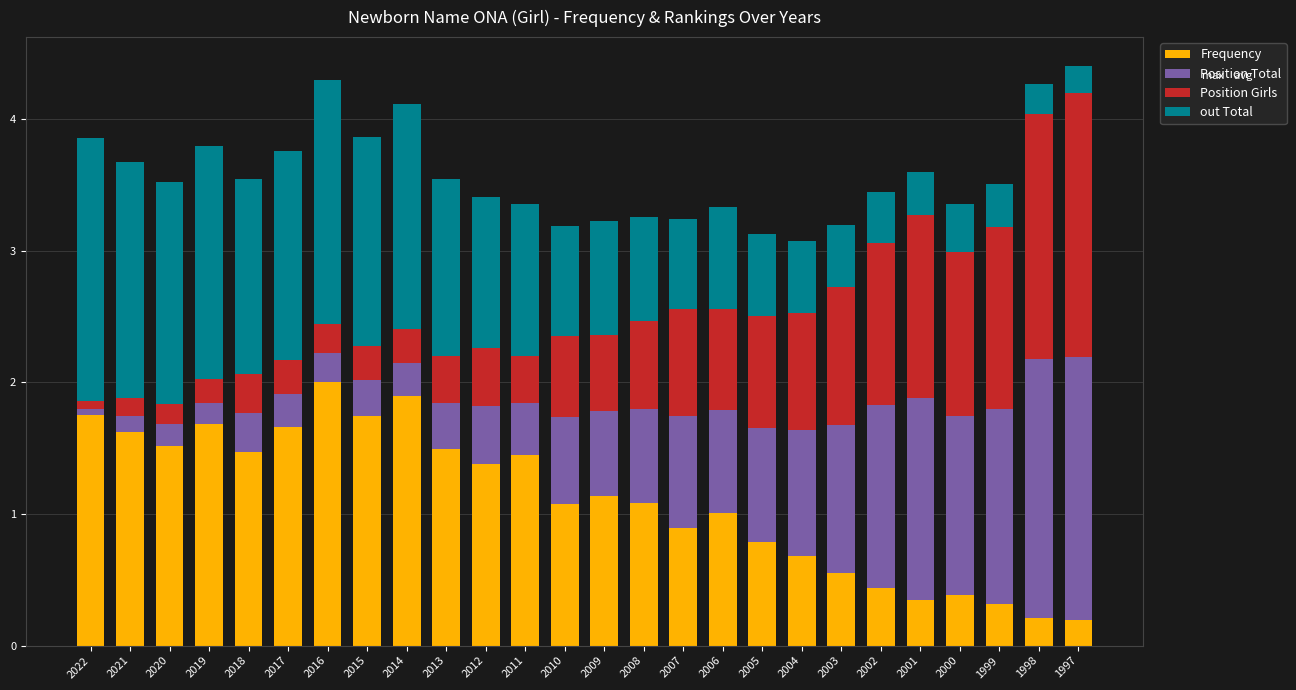

What is the sum of all Frequency values?

28.7